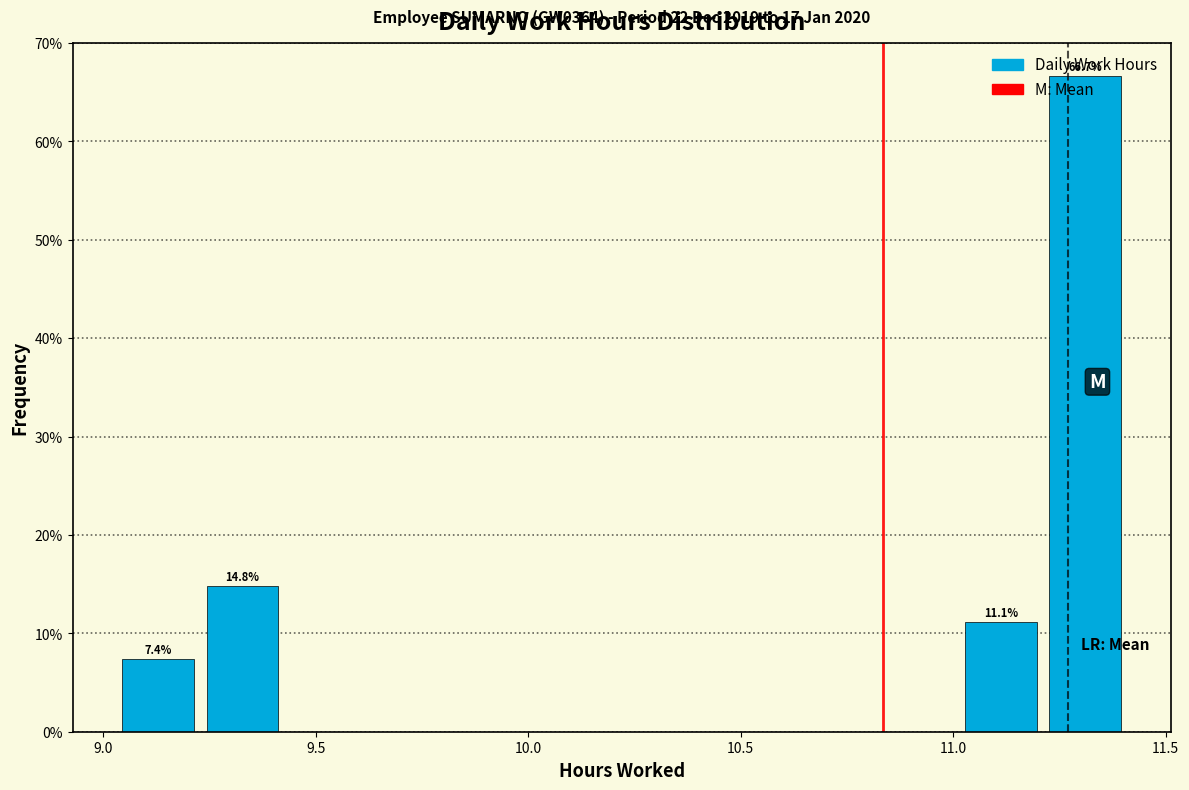

Around what value on the x-axis is the tallest bar? Give the approximate position of its centre, as read against the axis.

11.30